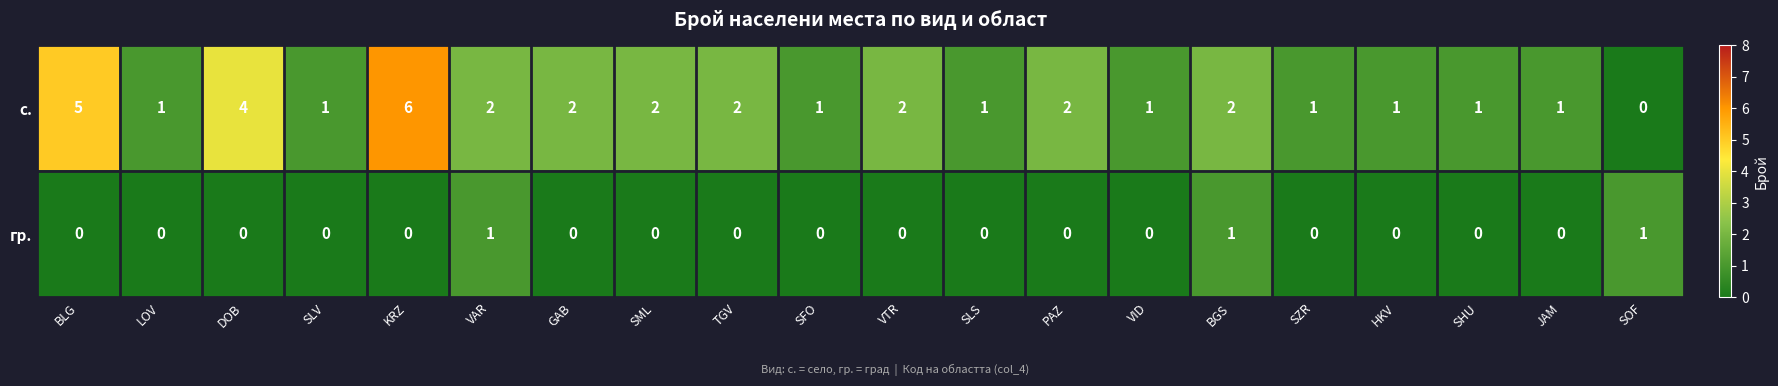

What is the sum of all с. values?

38